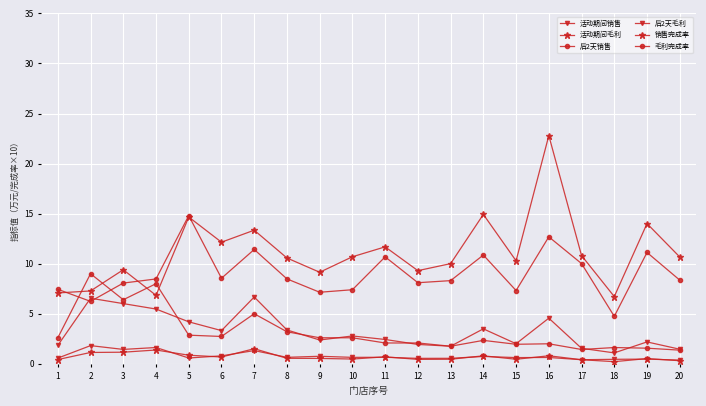

What is the difference between the 活动期间销售 values at 3 and 7?

0.7